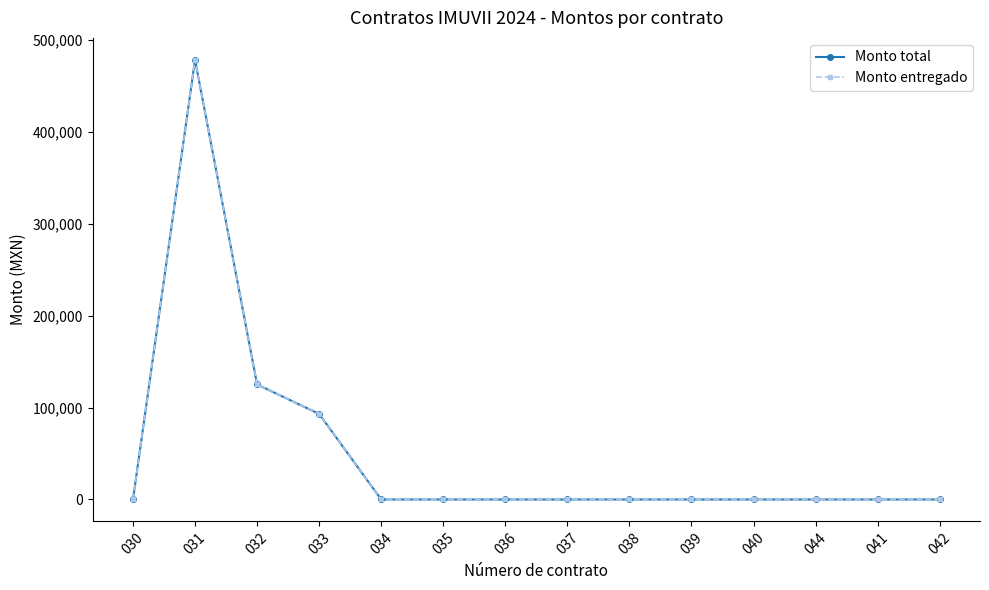

True or false: Monto entregado and Monto total intersect in this chart.

False